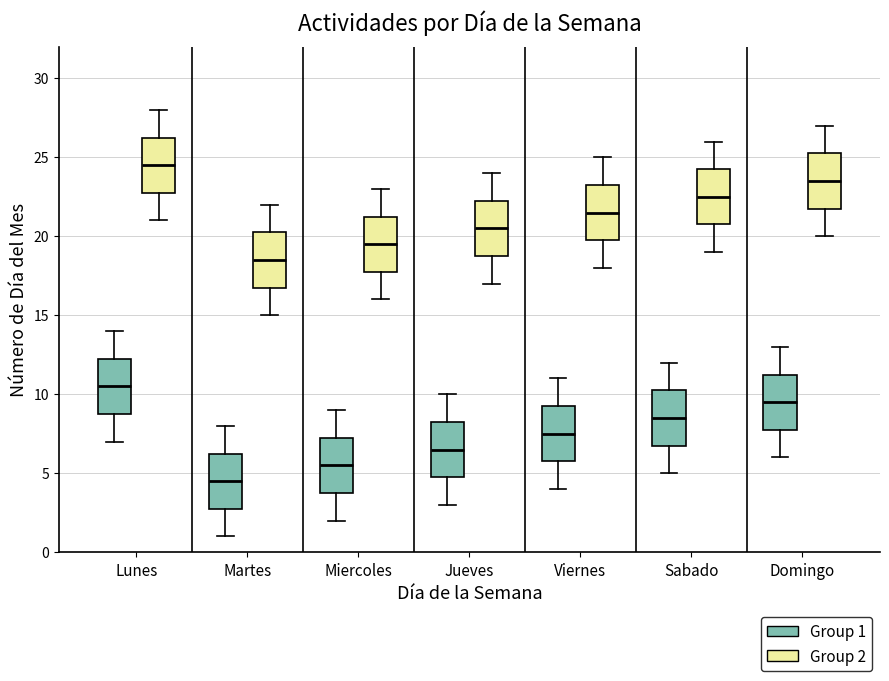

Reading left to right, transcribe this box plot: for each box, give where its median line is, the range the box spans, and where its two whiskers end, as read against the y-axis. The values are not printed on the chart, so give them approximately, as read against the axis.

Lunes (Group 1): median 10.5, box 9.0 to 12.5, whiskers 7.0 to 14.0
Lunes (Group 2): median 24.5, box 23.0 to 26.5, whiskers 21.0 to 28.0
Martes (Group 1): median 4.5, box 3.0 to 6.5, whiskers 1.0 to 8.0
Martes (Group 2): median 18.5, box 17.0 to 20.5, whiskers 15.0 to 22.0
Miercoles (Group 1): median 5.5, box 4.0 to 7.5, whiskers 2.0 to 9.0
Miercoles (Group 2): median 19.5, box 18.0 to 21.5, whiskers 16.0 to 23.0
Jueves (Group 1): median 6.5, box 5.0 to 8.5, whiskers 3.0 to 10.0
Jueves (Group 2): median 20.5, box 19.0 to 22.5, whiskers 17.0 to 24.0
Viernes (Group 1): median 7.5, box 6.0 to 9.5, whiskers 4.0 to 11.0
Viernes (Group 2): median 21.5, box 20.0 to 23.5, whiskers 18.0 to 25.0
Sabado (Group 1): median 8.5, box 7.0 to 10.5, whiskers 5.0 to 12.0
Sabado (Group 2): median 22.5, box 21.0 to 24.5, whiskers 19.0 to 26.0
Domingo (Group 1): median 9.5, box 8.0 to 11.5, whiskers 6.0 to 13.0
Domingo (Group 2): median 23.5, box 22.0 to 25.5, whiskers 20.0 to 27.0